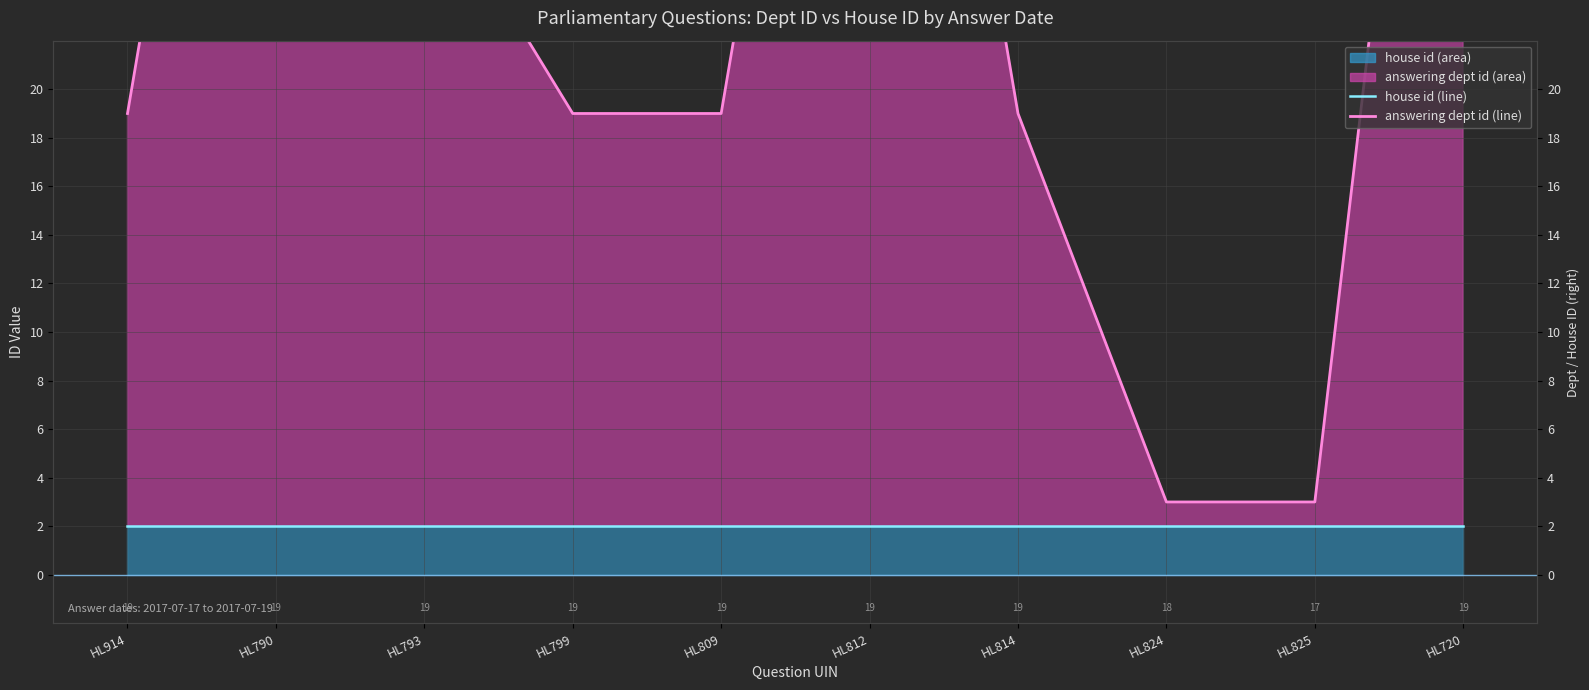

What is the smallest value displayed?

2